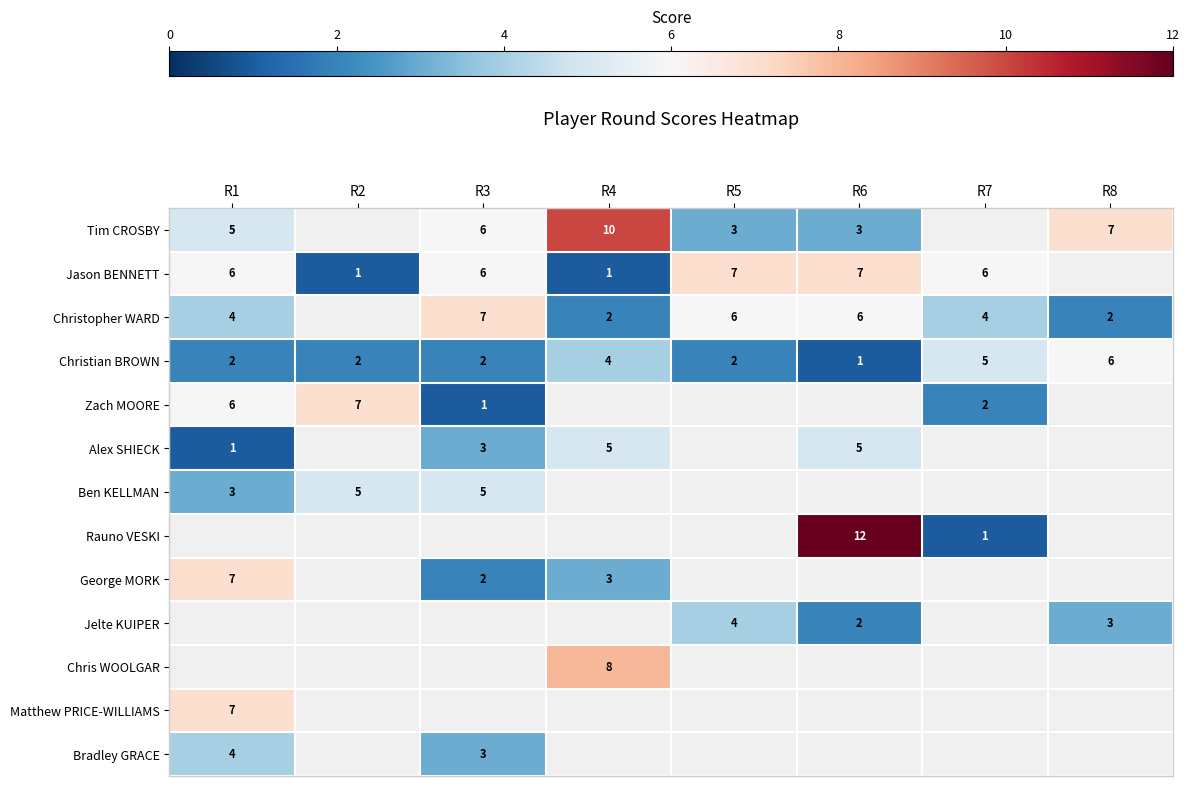

Between R2 and R8, which series saw the biggest shift?

Christian BROWN